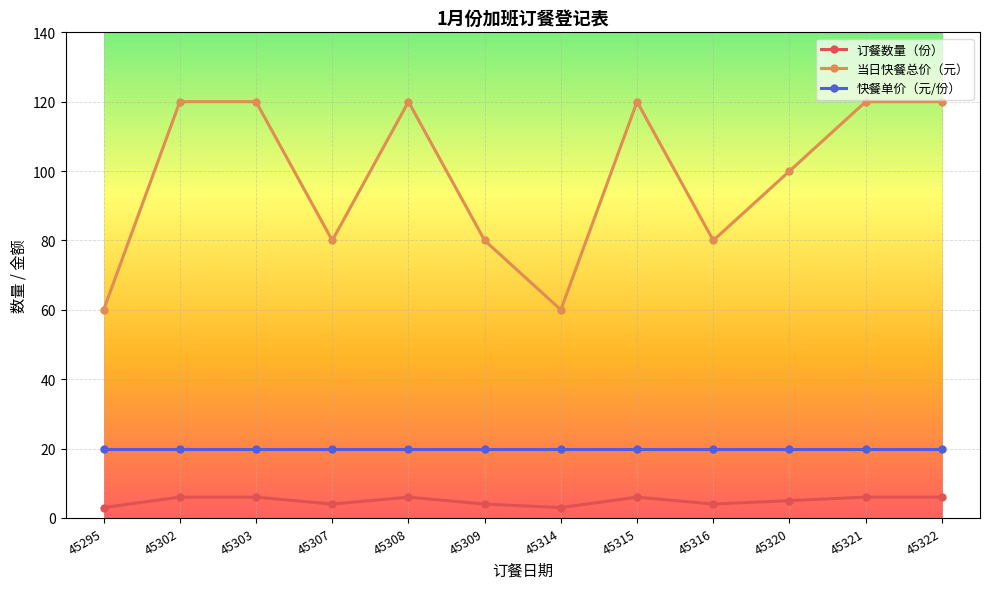

True or false: 当日快餐总价（元） and 订餐数量（份） cross at least once.

False